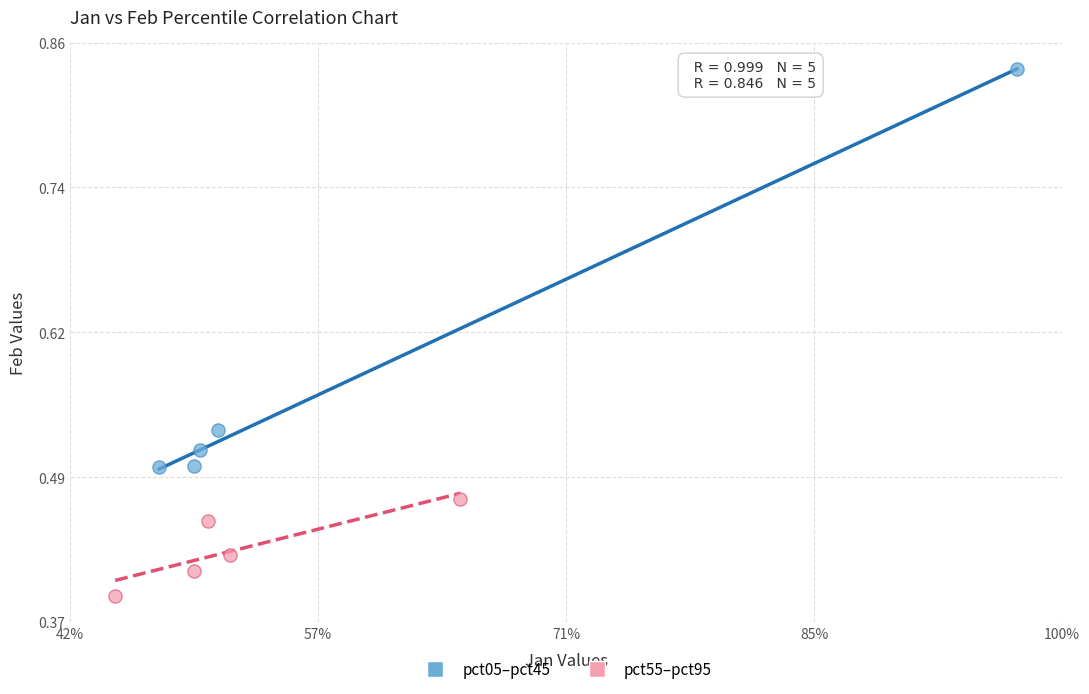

Which series has the widest spread of Y values?

pct05–pct45